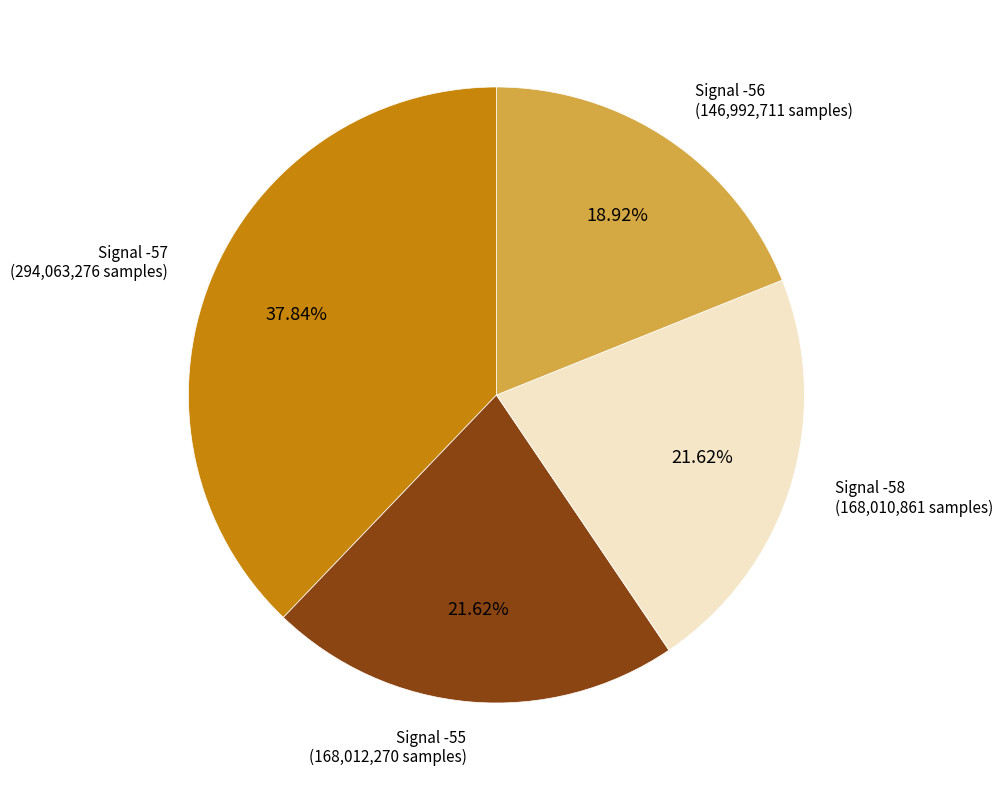

Between Signal -56 and Signal -57, which is larger?

Signal -57